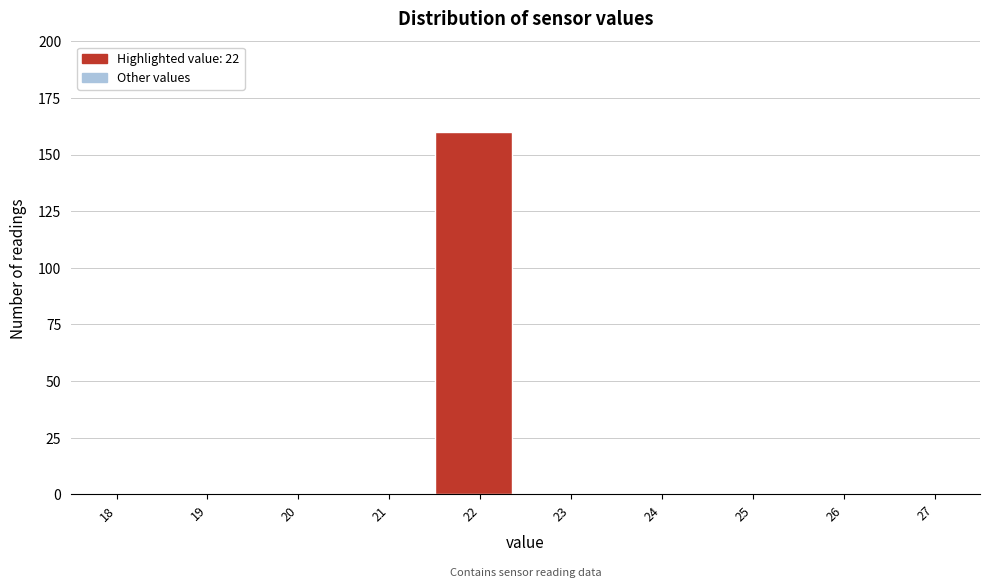

Reading left to right, list all the values displayed in this chart.

18=0	19=0	20=0	21=0	22=160	23=0	24=0	25=0	26=0	27=0